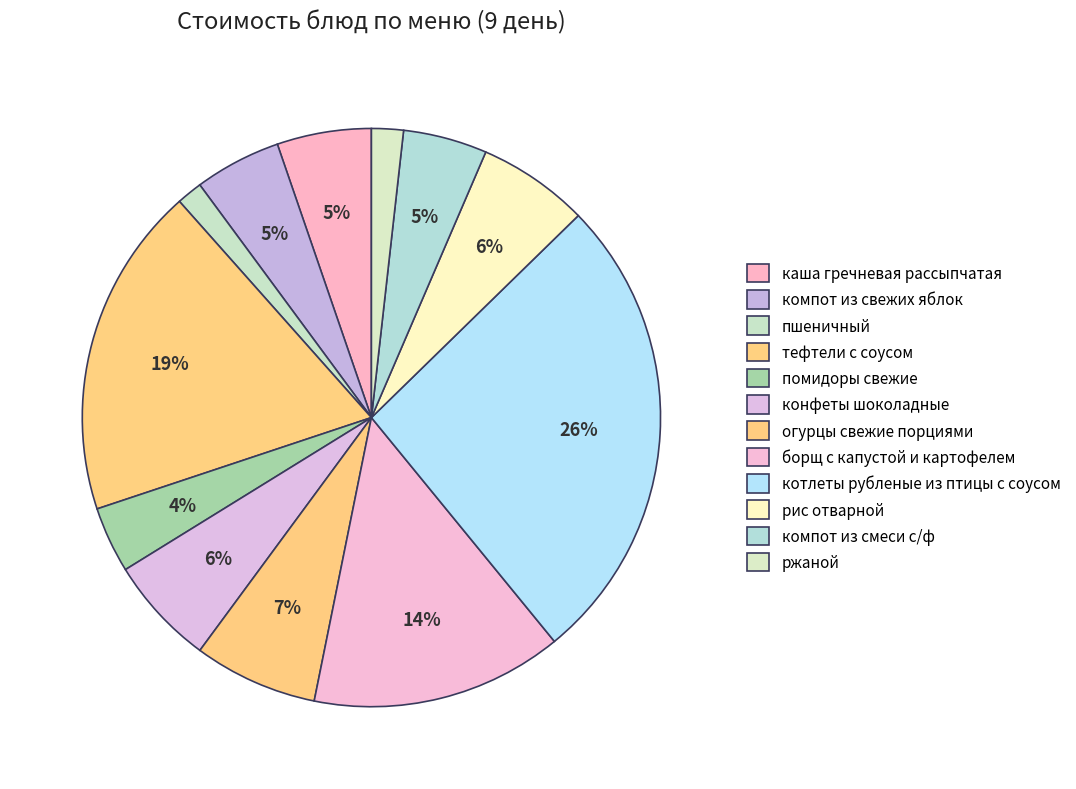

The компот из свежих яблок slice represents 5% of the pie. True or false?

True